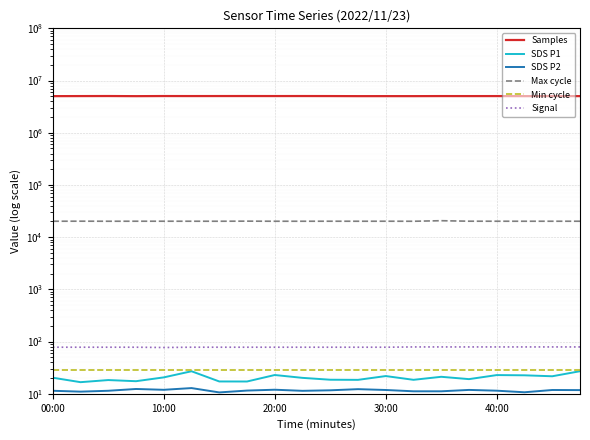

How many series are shown in this chart?

6